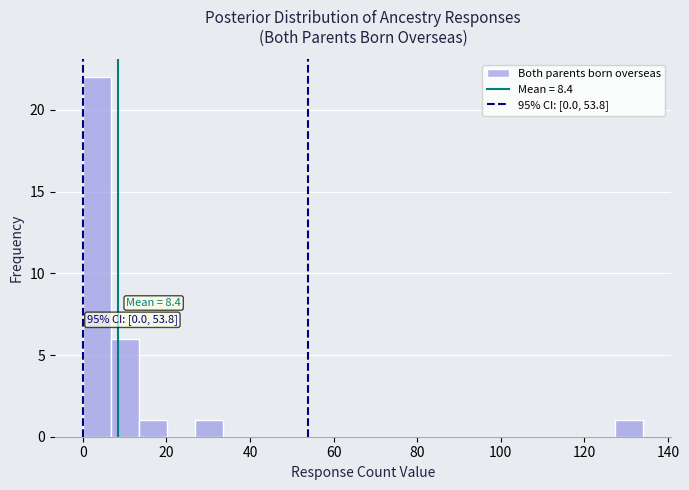

Around what value on the x-axis is the tallest bar? Give the approximate position of its centre, as read against the axis.

4